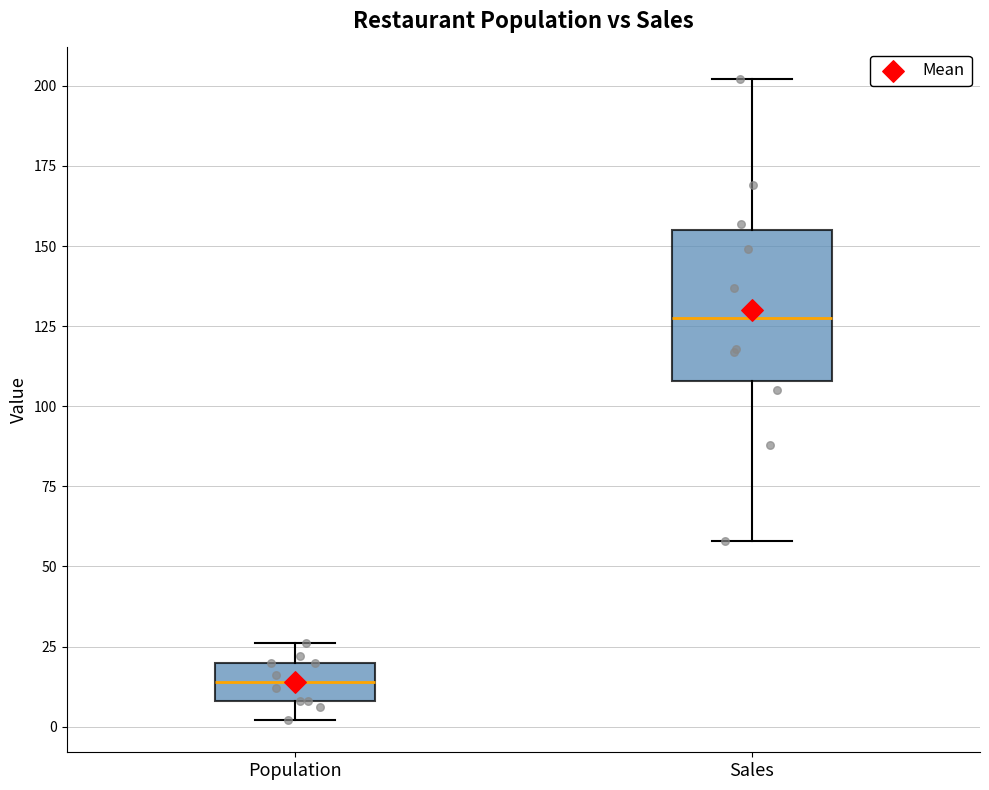

Reading left to right, transcribe this box plot: for each box, give where its median line is, the range the box spans, and where its two whiskers end, as read against the y-axis. The values are not printed on the chart, so give them approximately, as read against the axis.

Population: median 15, box 10 to 20, whiskers 0 to 25
Sales: median 130, box 110 to 155, whiskers 60 to 200